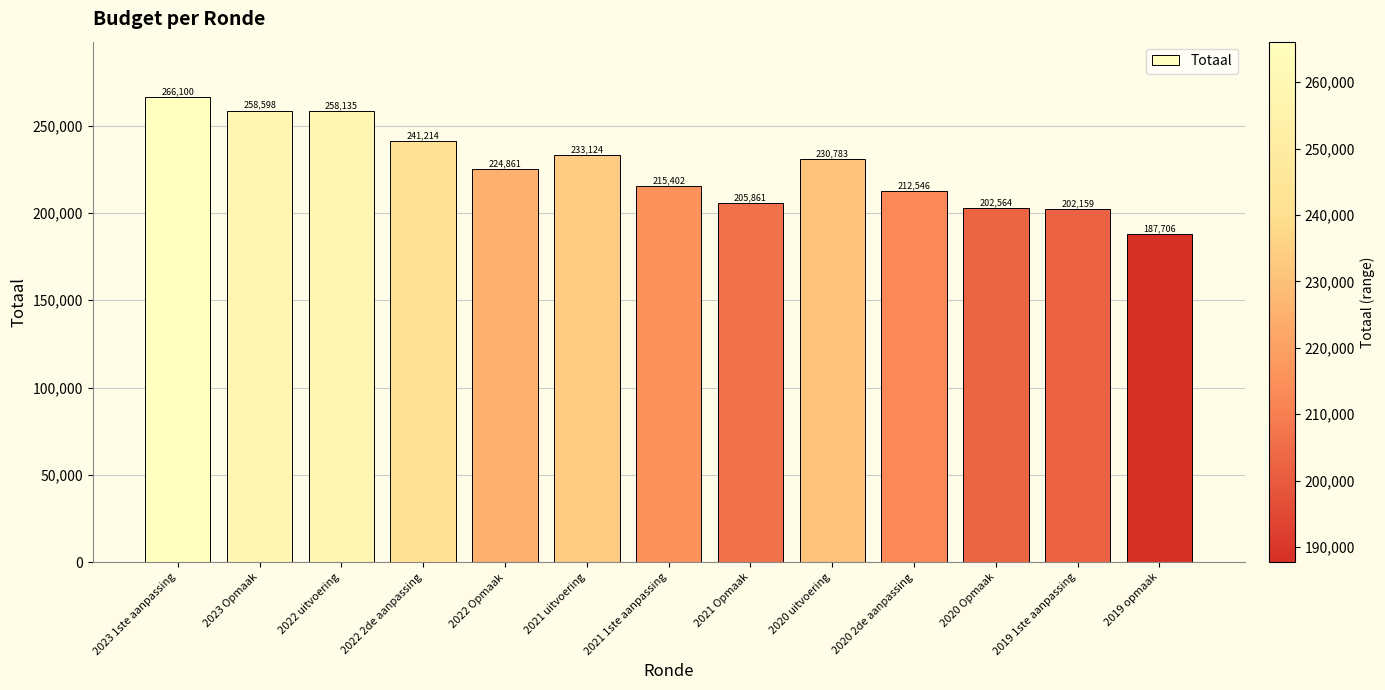

List the labels in order of value, largest first.

2023 1ste aanpassing, 2023 Opmaak, 2022 uitvoering, 2022 2de aanpassing, 2021 uitvoering, 2020 uitvoering, 2022 Opmaak, 2021 1ste aanpassing, 2020 2de aanpassing, 2021 Opmaak, 2020 Opmaak, 2019 1ste aanpassing, 2019 opmaak